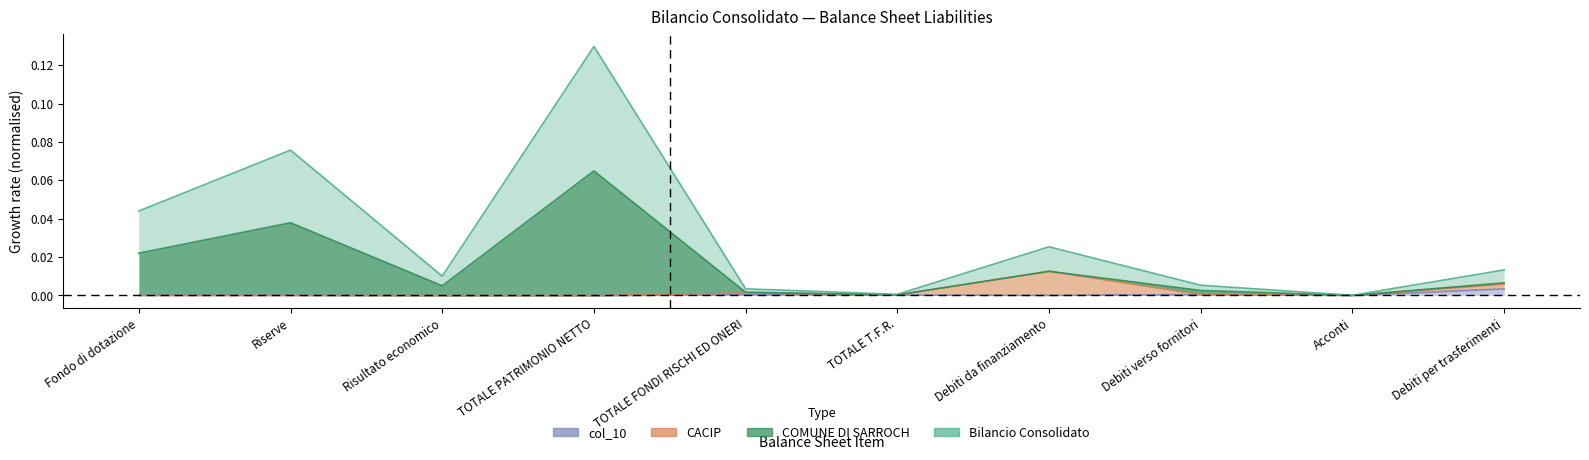

List the labels in order of Bilancio Consolidato value, largest first.

TOTALE PATRIMONIO NETTO, Riserve, Fondo di dotazione, Debiti da finanziamento, Debiti per trasferimenti, Risultato economico, Debiti verso fornitori, TOTALE FONDI RISCHI ED ONERI, TOTALE T.F.R., Acconti